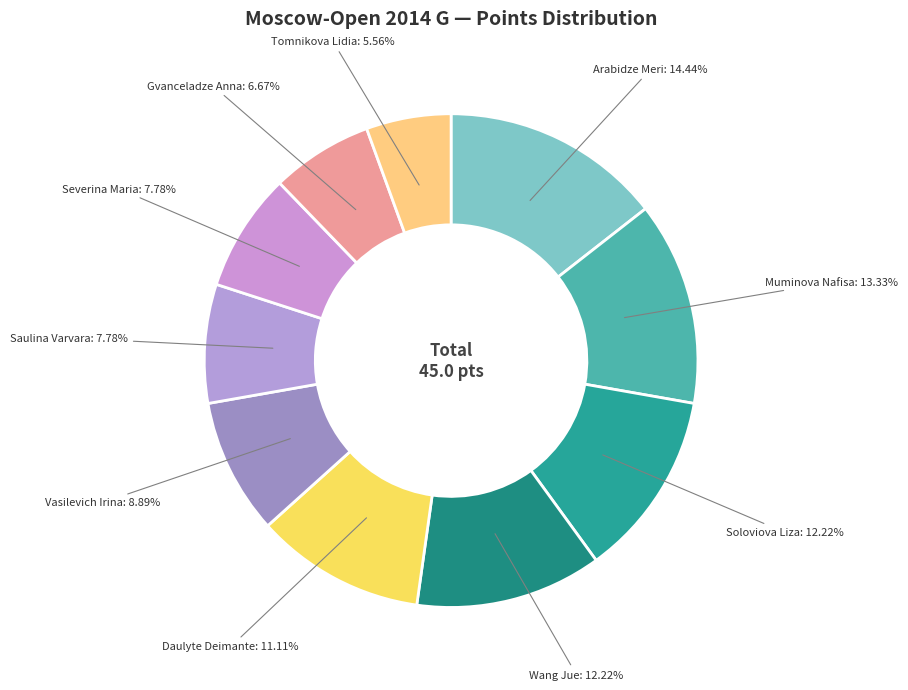

To the nearest percent, what is the combined percentage of Tomnikova Lidia and Soloviova Liza?

18%